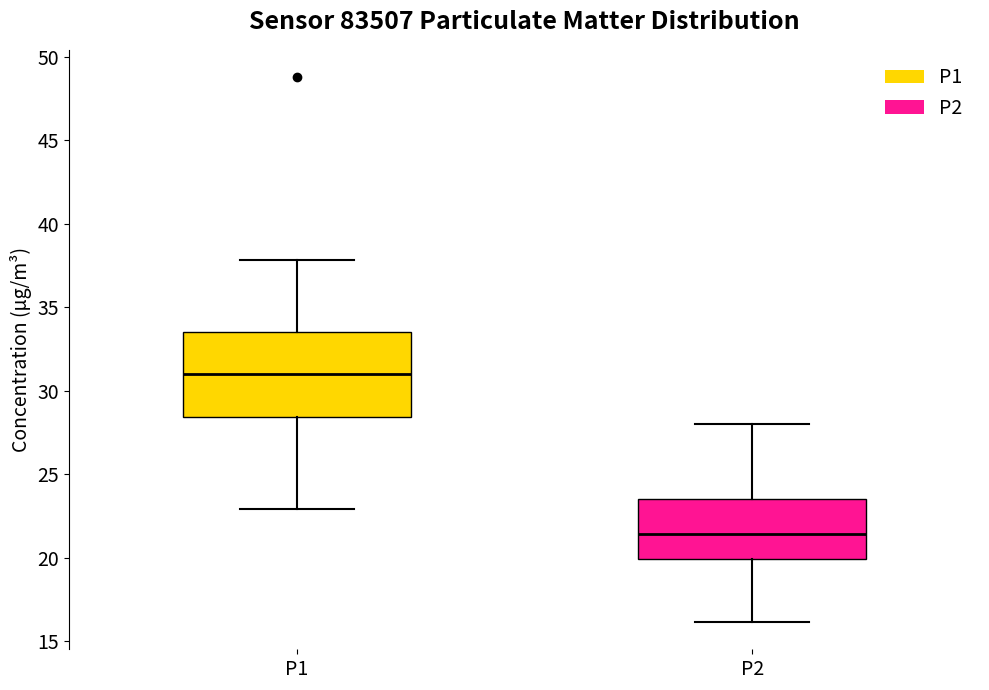

Reading left to right, transcribe this box plot: for each box, give where its median line is, the range the box spans, and where its two whiskers end, as read against the y-axis. The values are not printed on the chart, so give them approximately, as read against the axis.

P1: median 31.0, box 28.5 to 33.5, whiskers 23.0 to 38.0
P2: median 21.5, box 20.0 to 23.5, whiskers 16.0 to 28.0